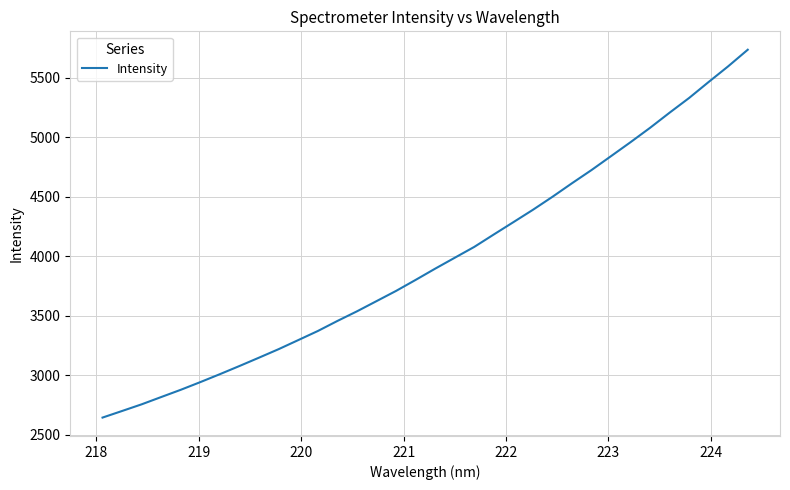

True or false: there are more than 1 points higher than both neighbors.

False